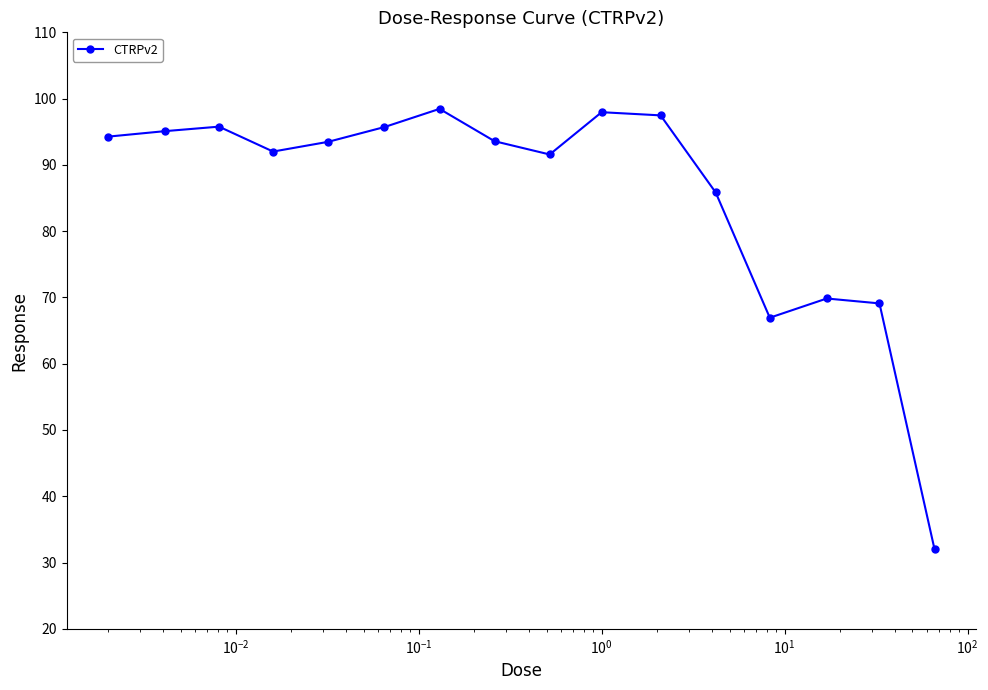

True or false: the data has more than 1 interior local peaks.

True